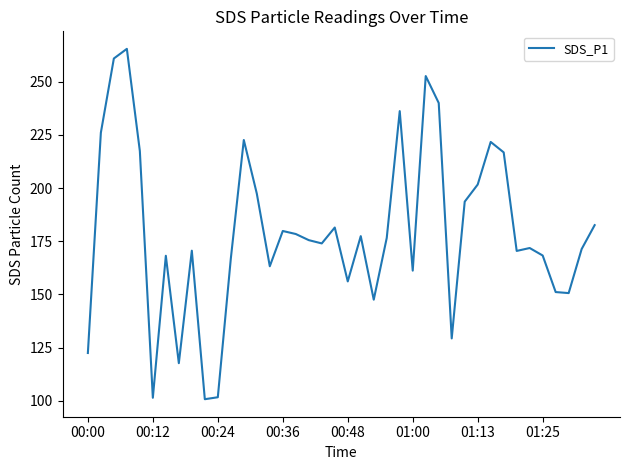

What is the minimum value shown in the chart?

100.8